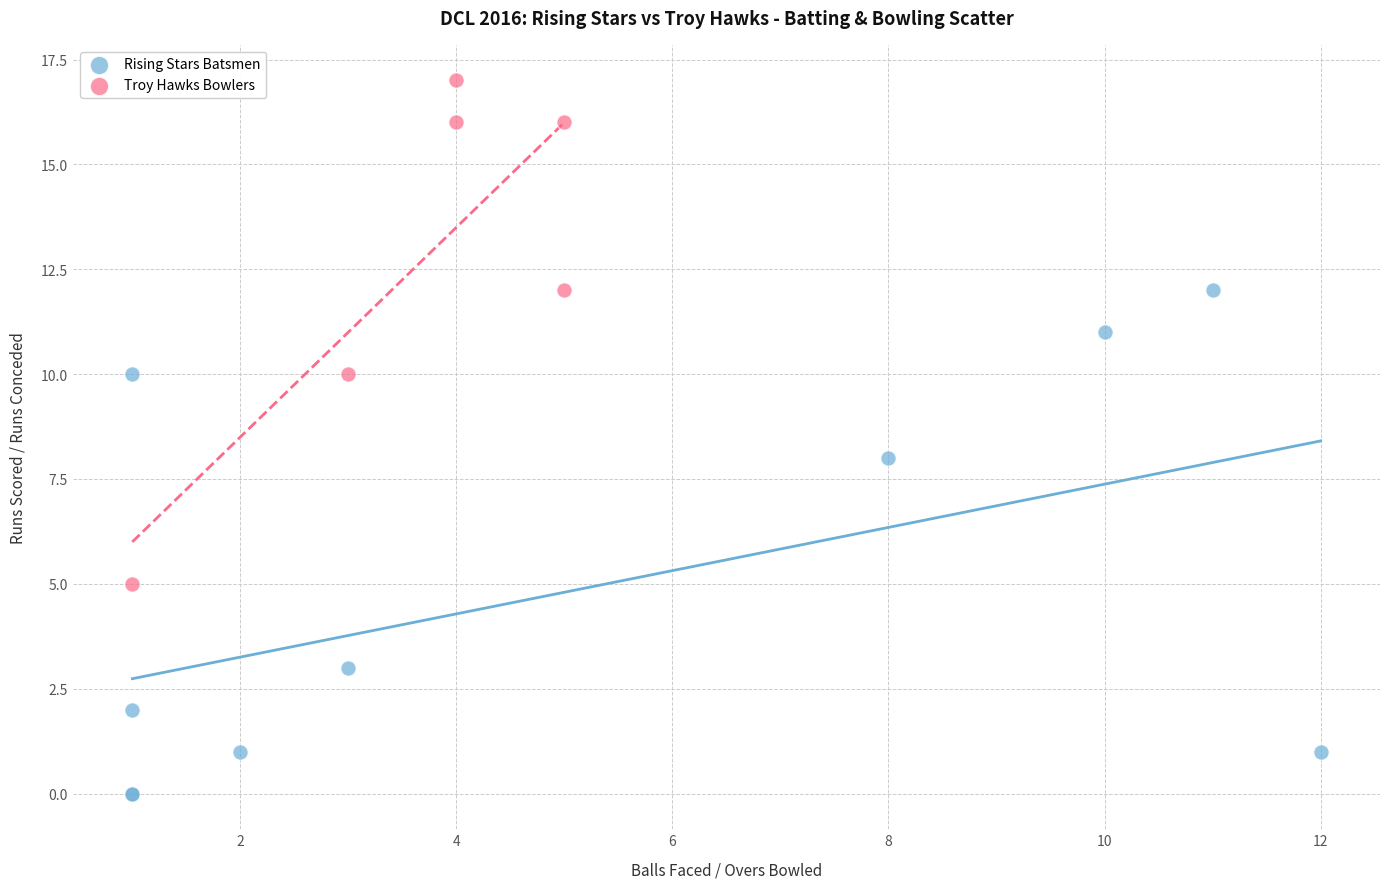

Which series reaches the maximum Y coordinate?

Troy Hawks Bowlers